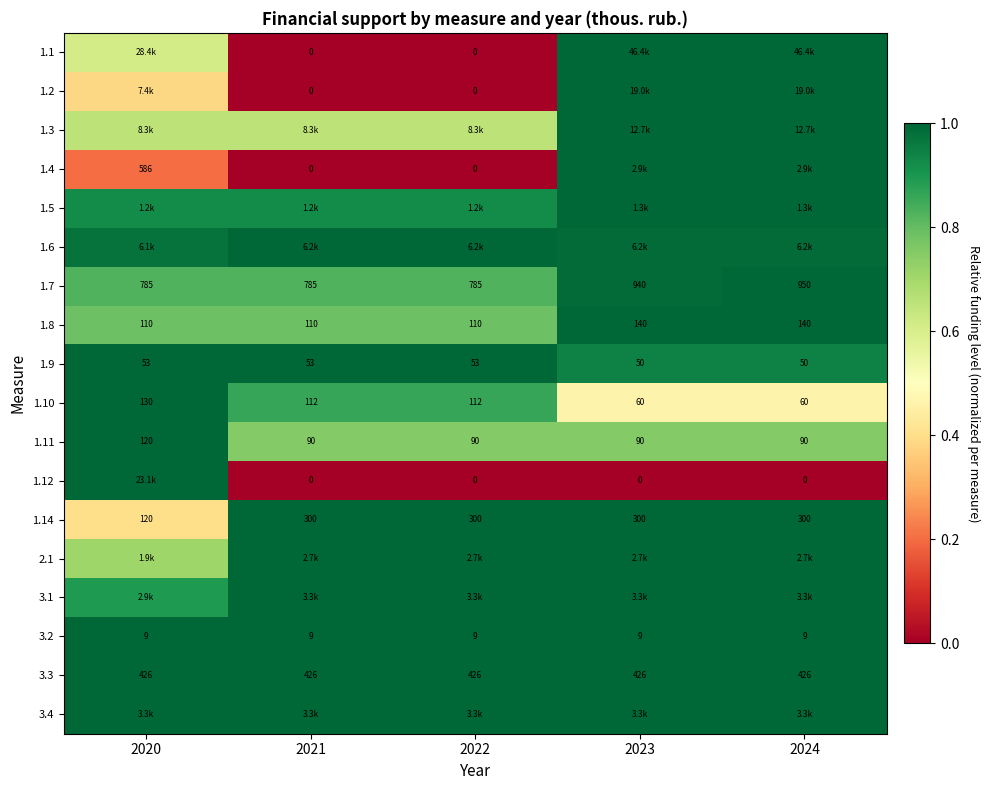

Is the value of 1.8 at 2023 greater than the value of 3.3 at 2023?

No